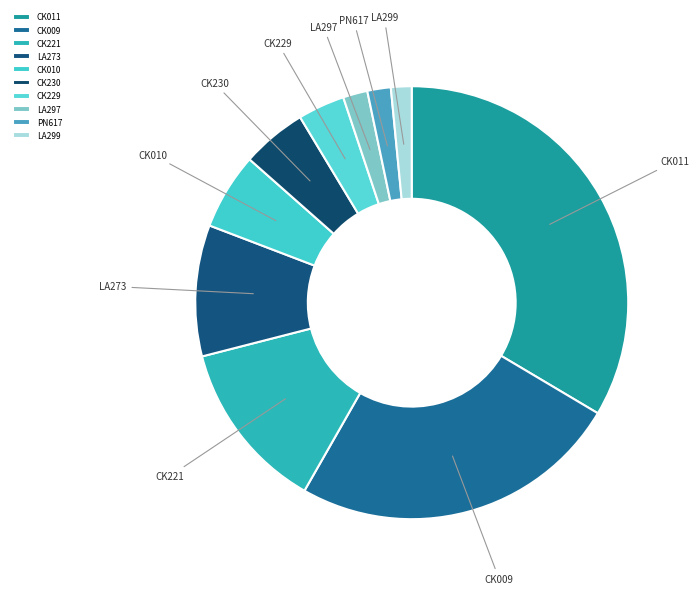

Is it true that CK011 is 10% of the pie?

False